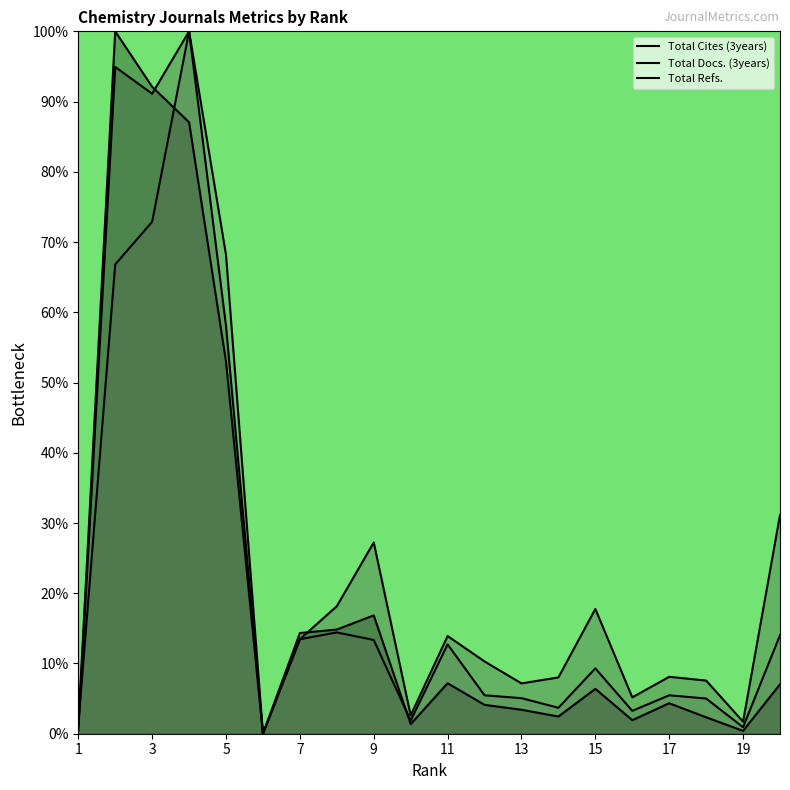

At which category is the sum across all series the highest?

4